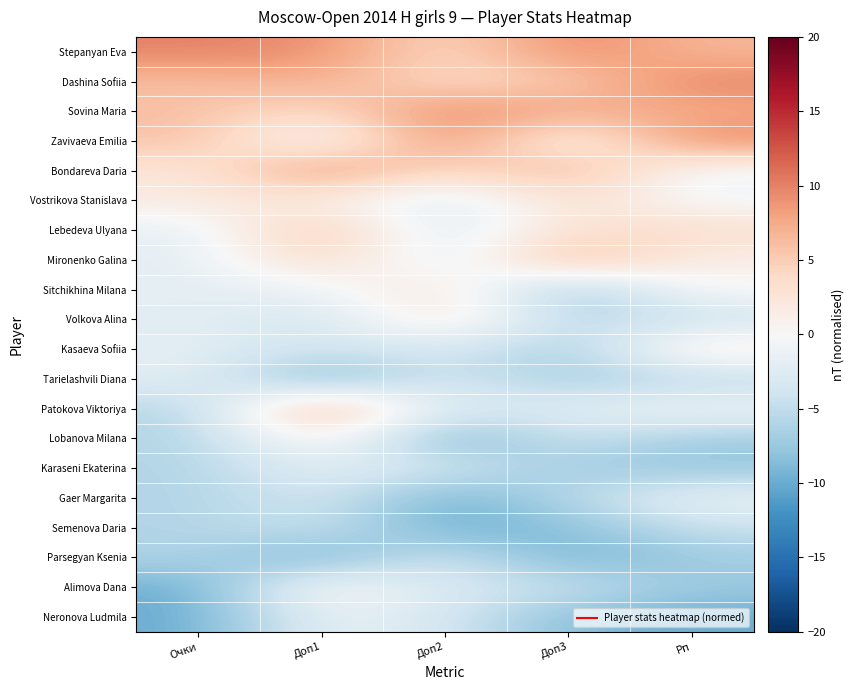

What is the minimum value shown in the chart?

-10.0